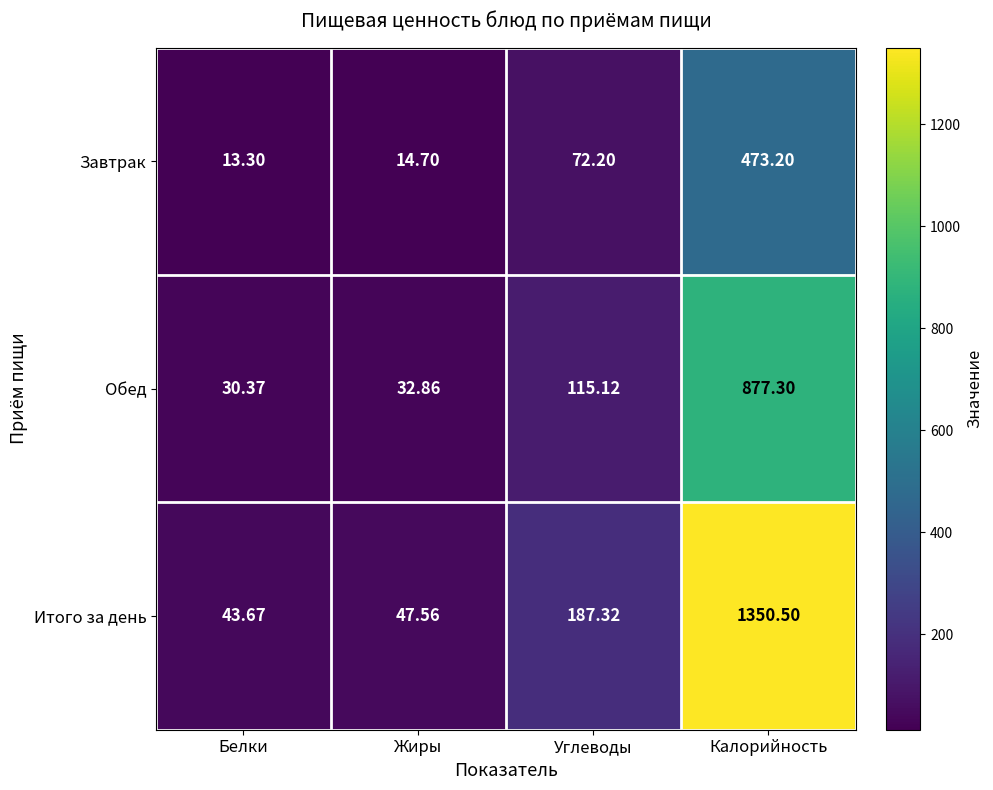

At which label does Обед first exceed 115?

Углеводы